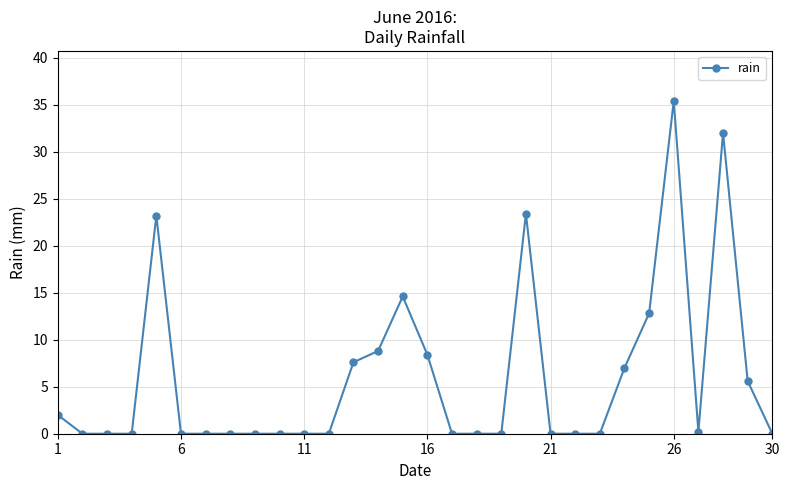

What is the sum of all values?

181.0